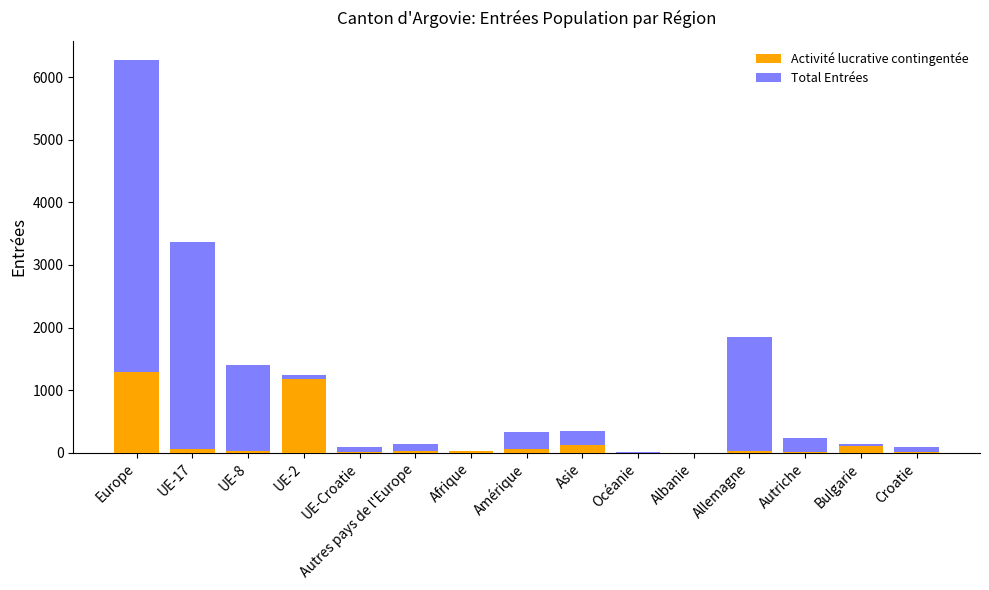

Count the number of categories in the chart.

15